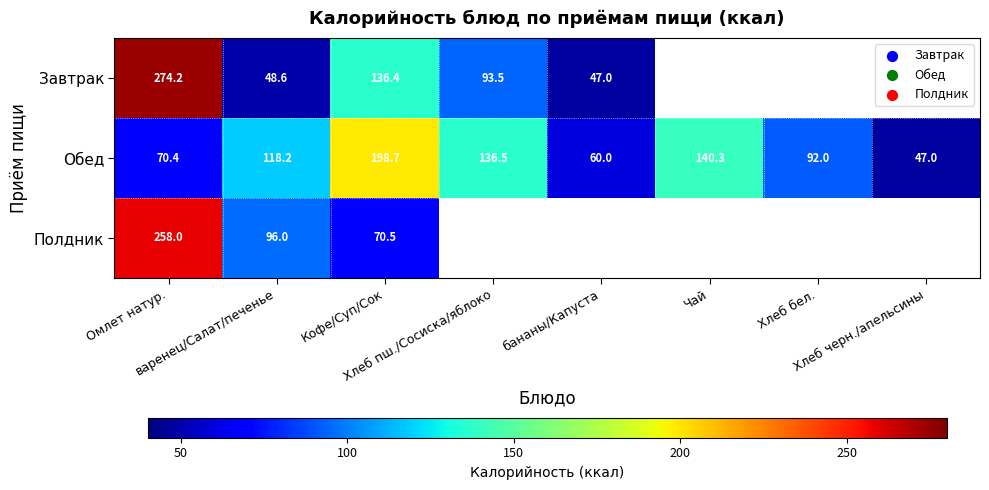

Between бананы/Капуста and Чай, which series saw the biggest shift?

Обед